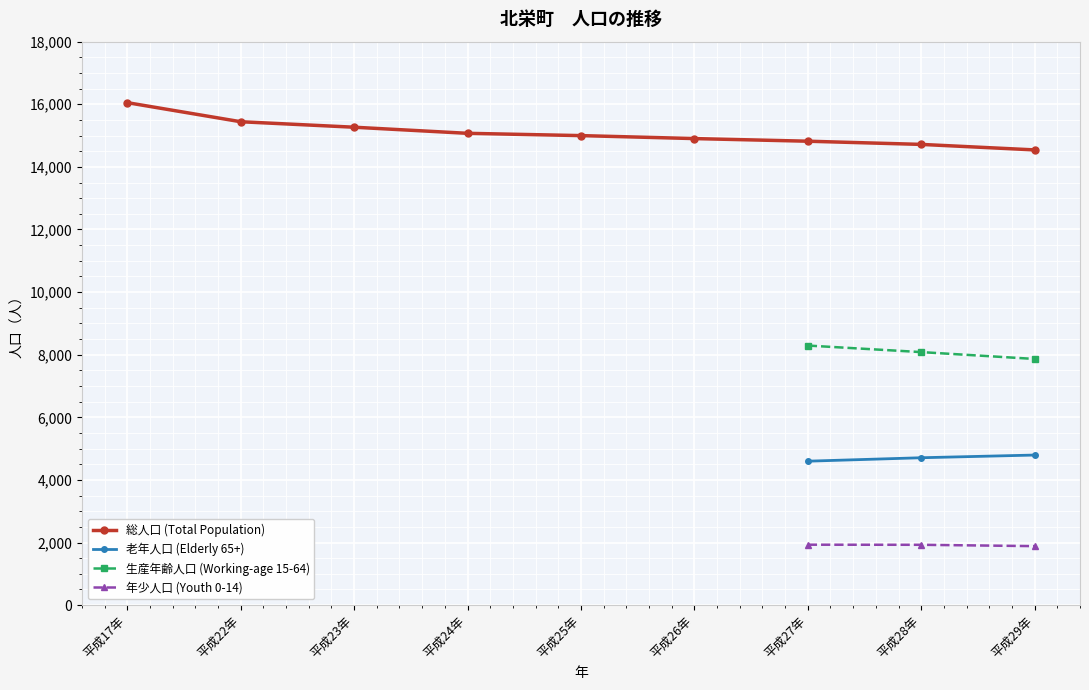

The value of 老年人口 (Elderly 65+) at 平成29年 is 4794. True or false?

True